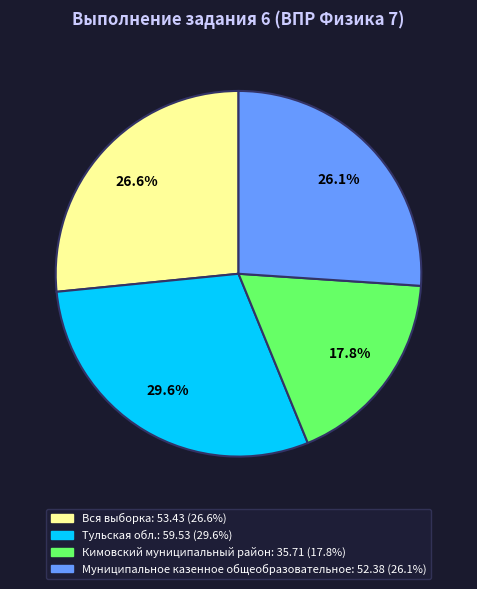

Does Вся выборка represent more than half of the total?

No